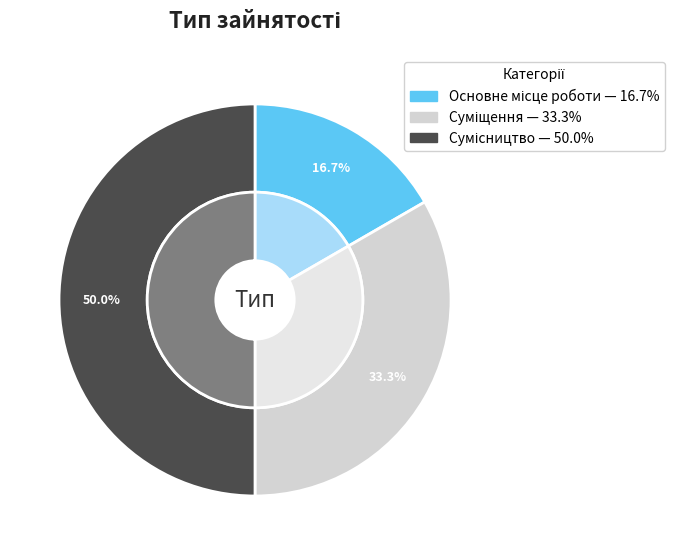

Which slice is the largest?

Сумісництво